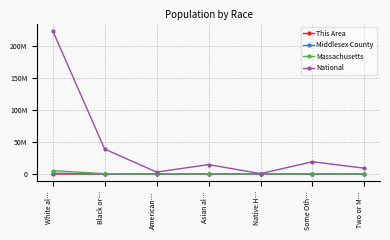

Which series has the widest spread of values?

National